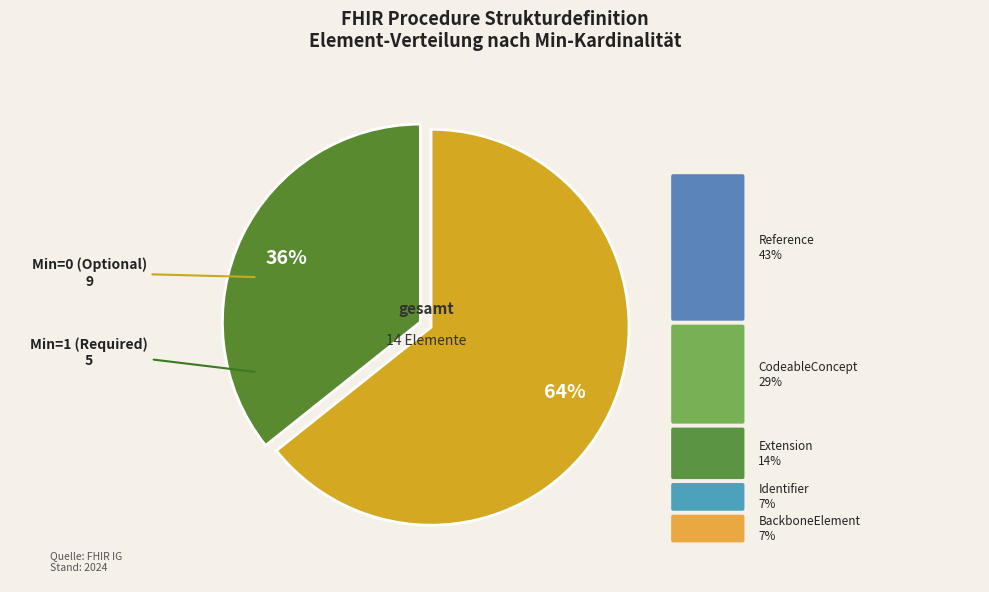

To the nearest percent, what is the average slice percentage?

50%